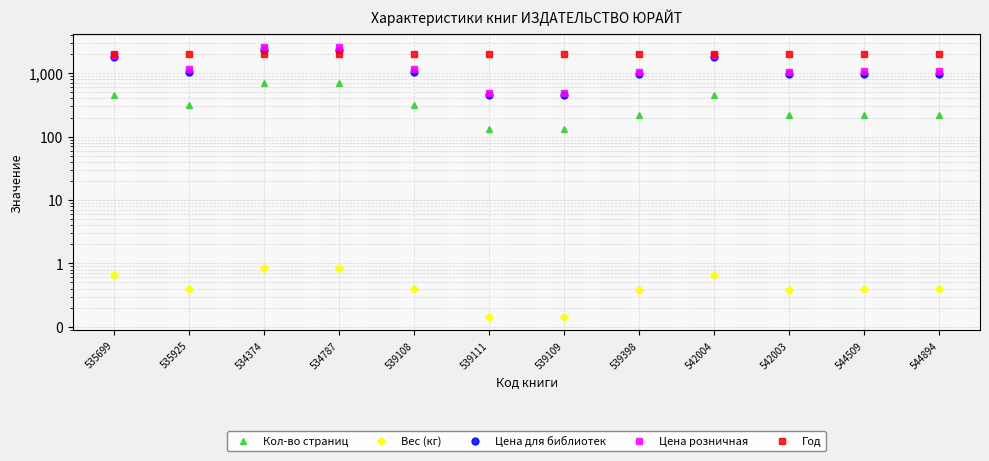

What is the label of the 1st point from the left?

535699